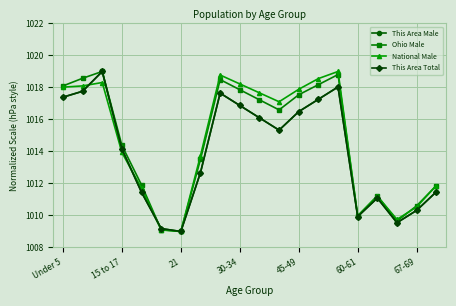

Is this an area chart (filled region under the line)?

No